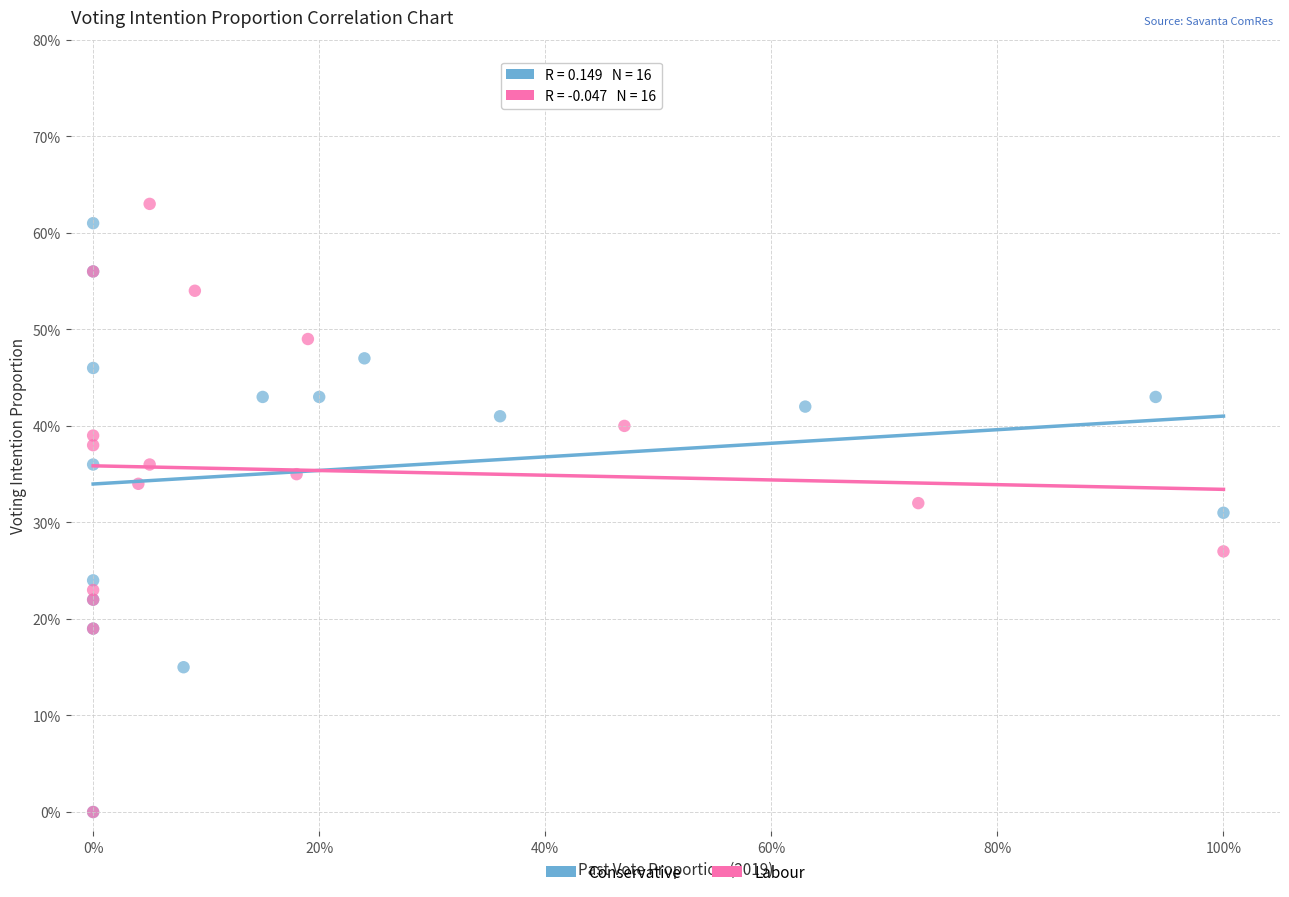

What are all the series names shown in the legend?

Conservative, Labour